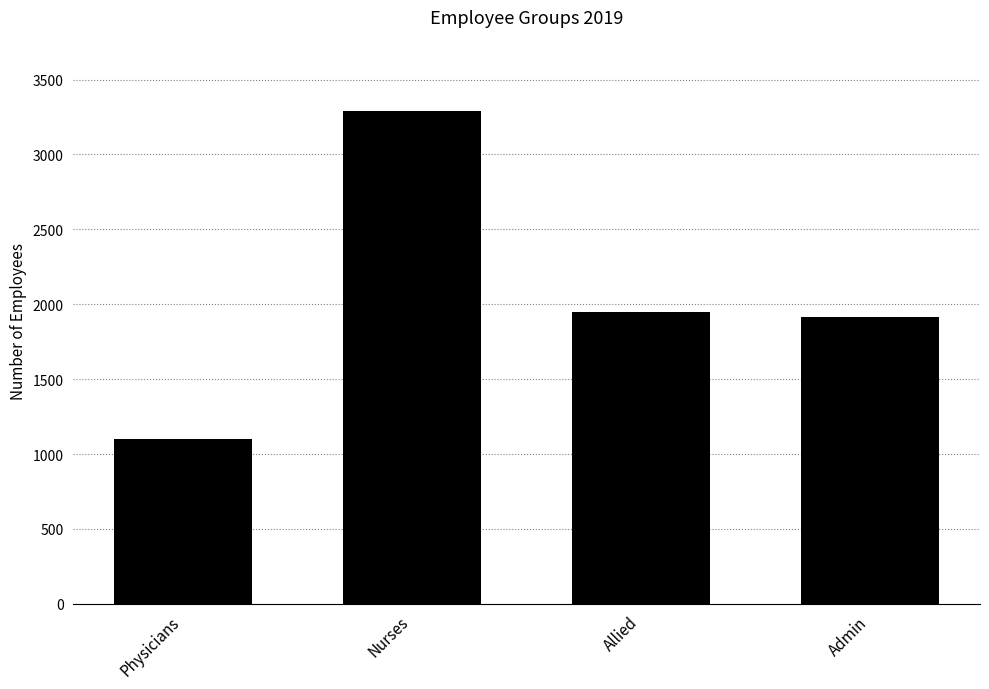

What position from the left is Nurses?

2